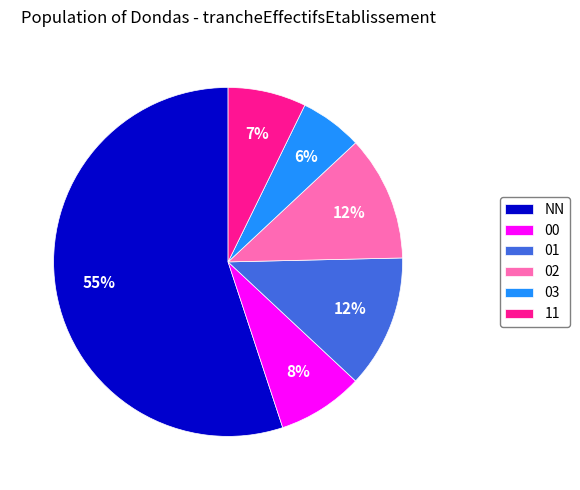

To the nearest percent, what percentage of the pie is 02?

12%